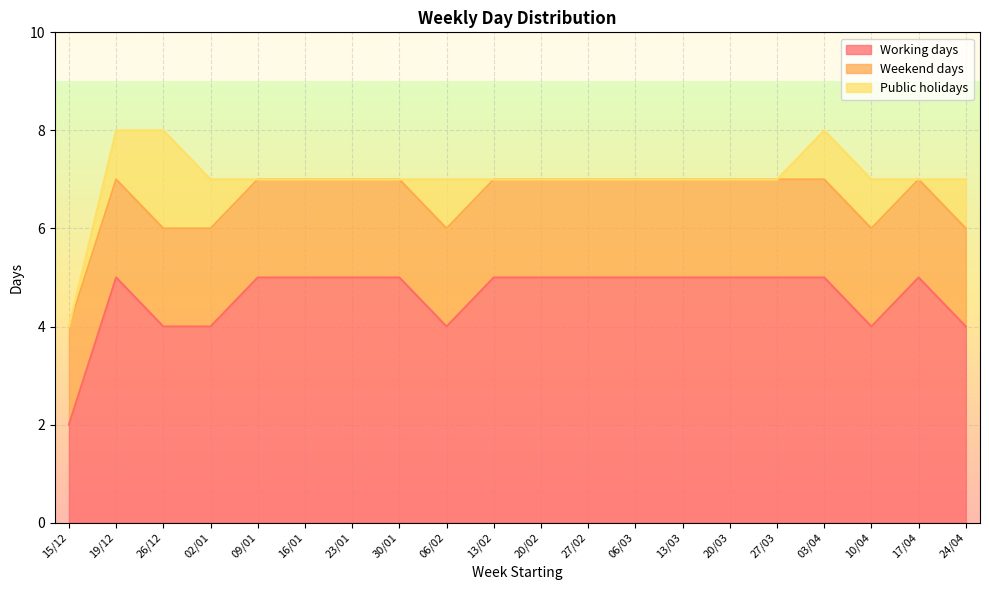

What is the spread (max minus min) of values at 13/02?

5